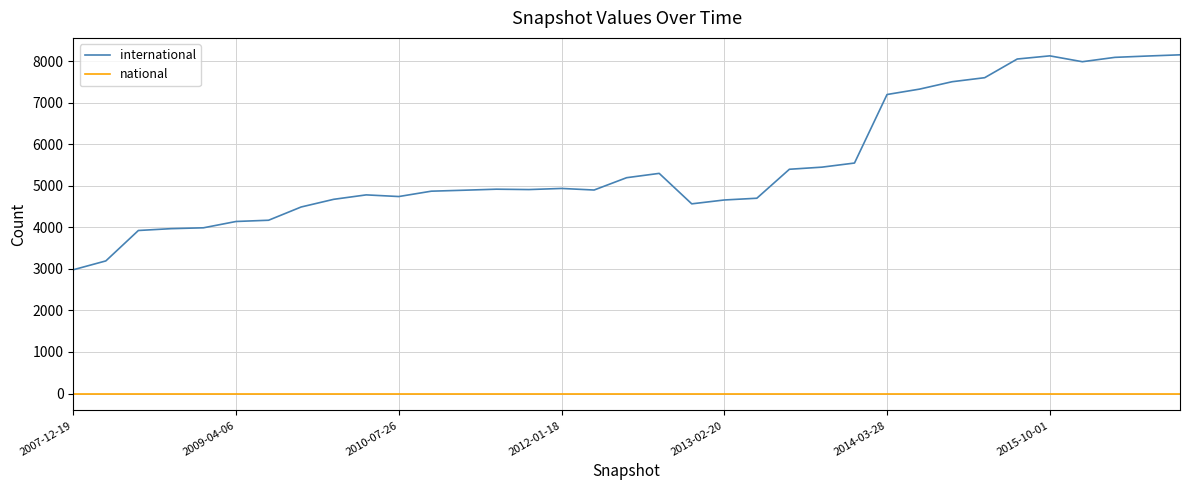

Rank the series by their average value, from highest to lowest.

international, national